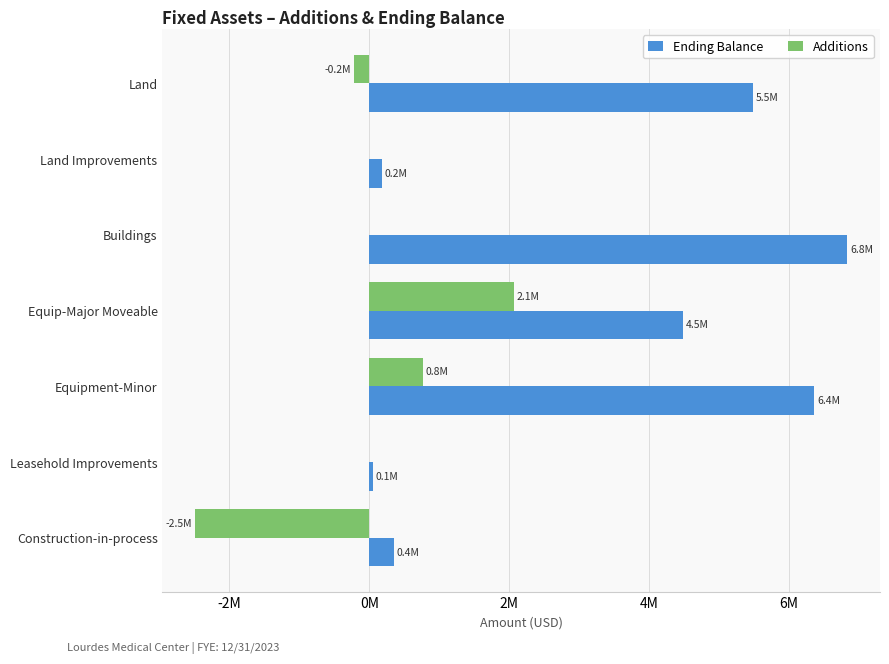

What are all the series names shown in the legend?

Ending Balance, Additions